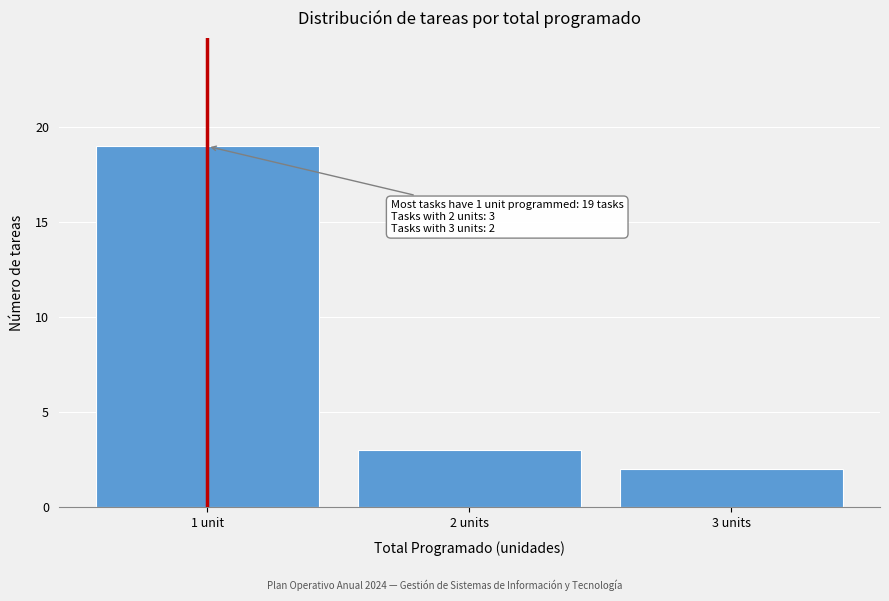

Reading left to right, extract all data points from this chart.

1 unit=19	2 units=3	3 units=2